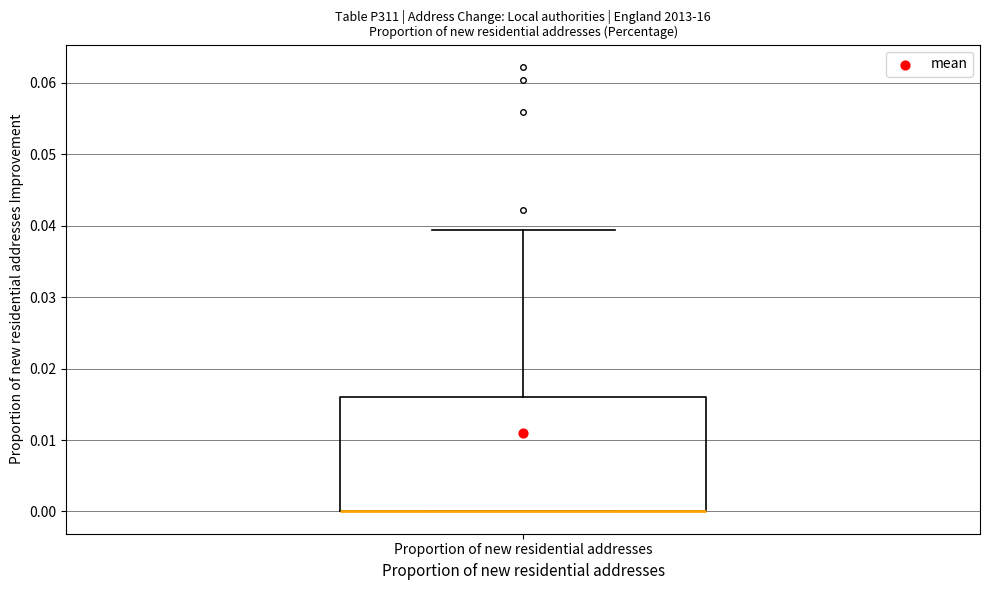

Where is the upper edge of the box for Proportion of new residential addresses on the y-axis? The values are not printed on the chart, so give them approximately, as read against the axis.

0.016